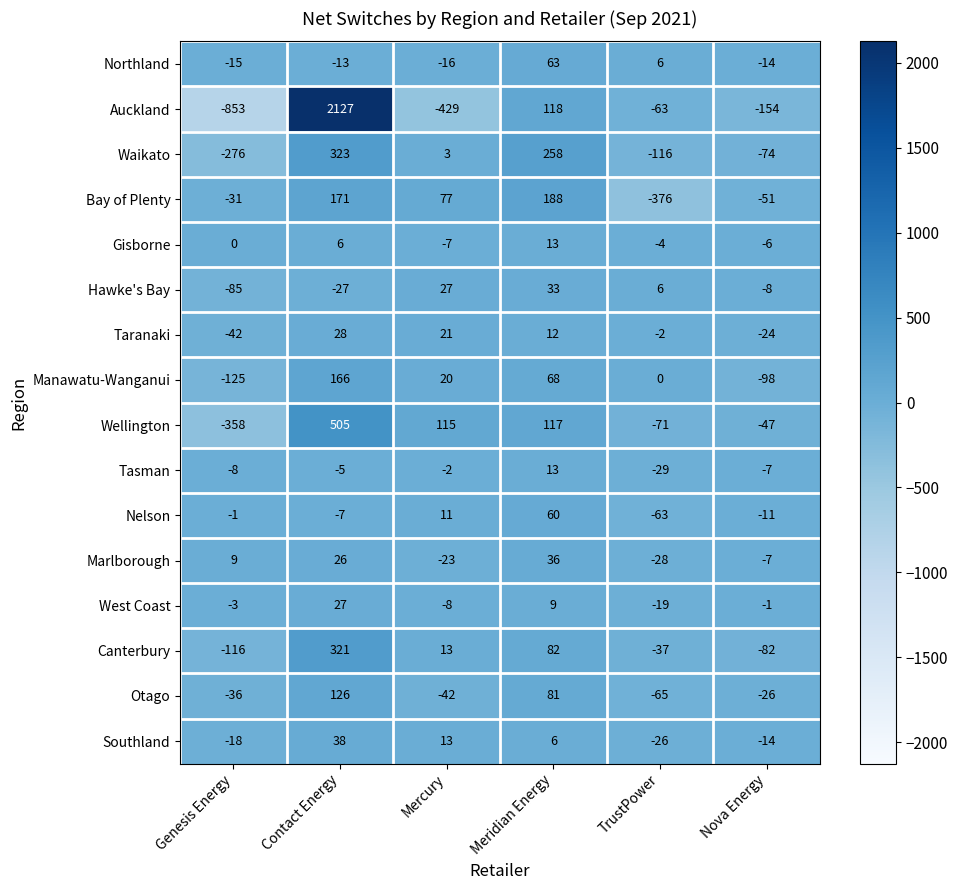

Where does the Canterbury series first go above 13?

Contact Energy